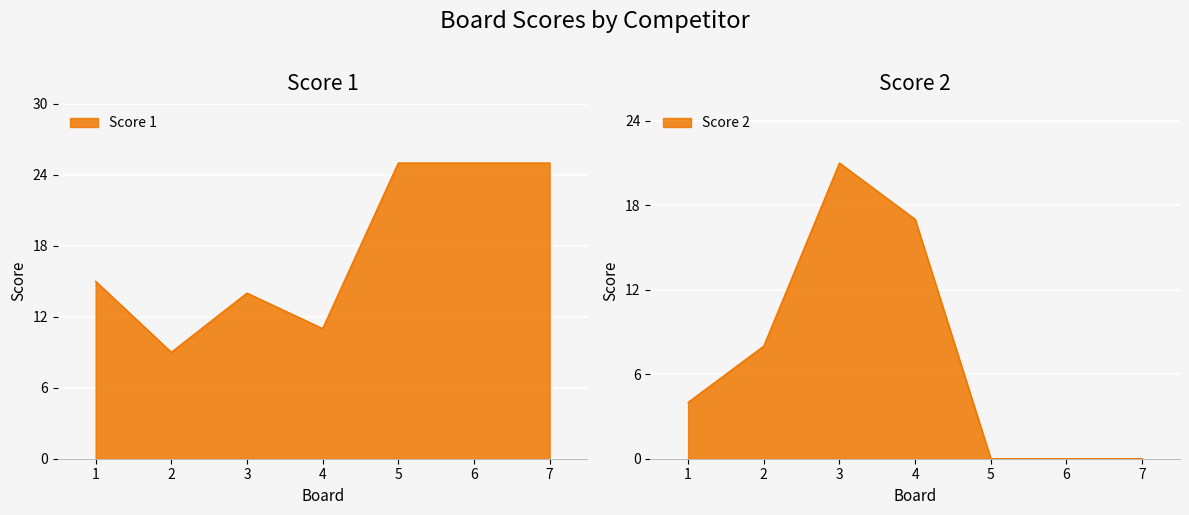

After their last crossing, which series has the higher values: Score 2 or Score 1?

Score 1